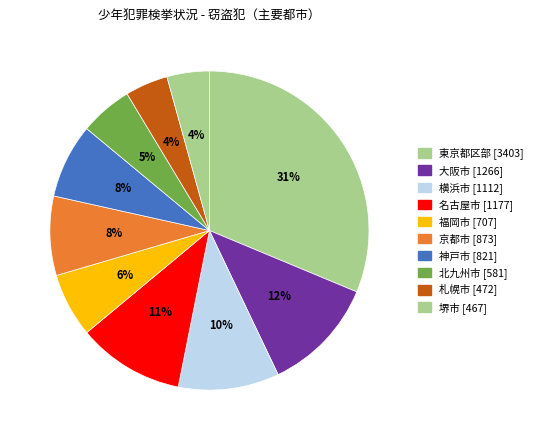

How many segments does this pie chart have?

10